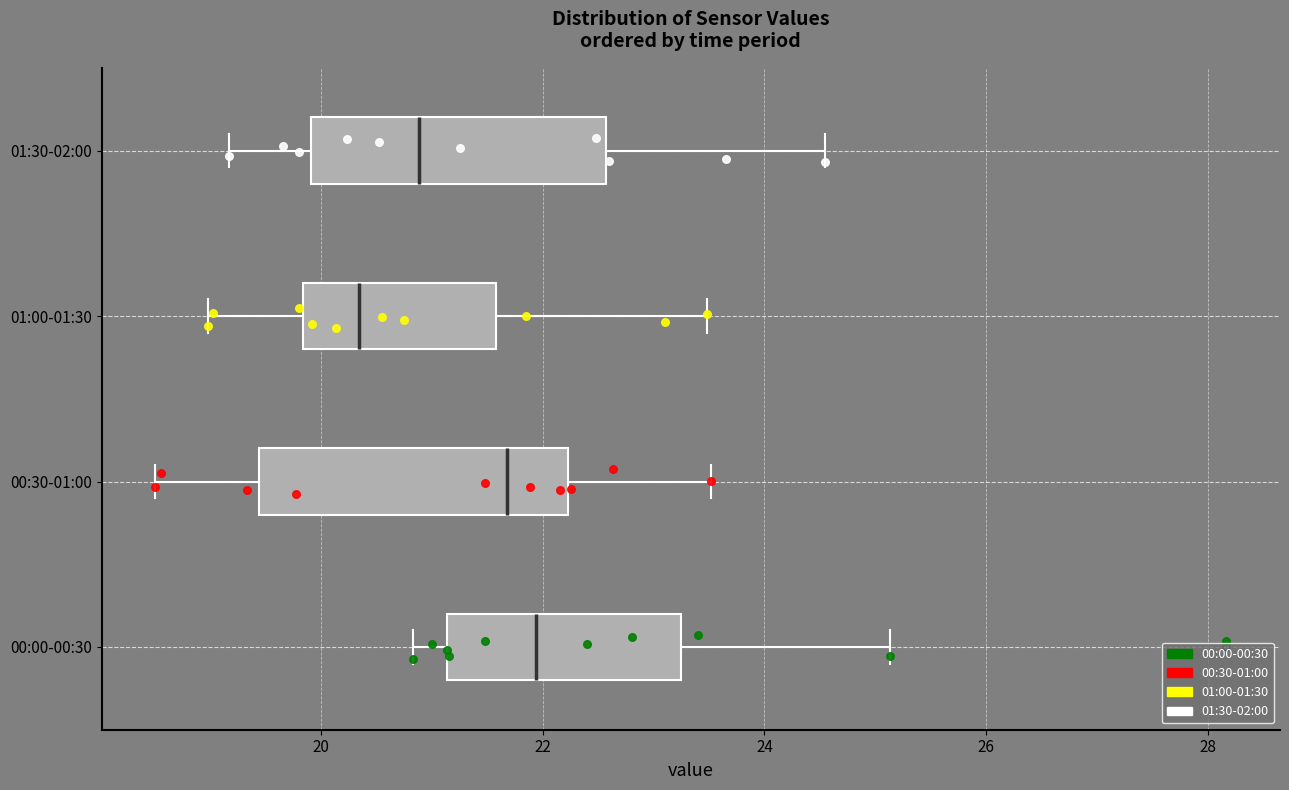

Which box has the furthest to the right median line?

00:00-00:30